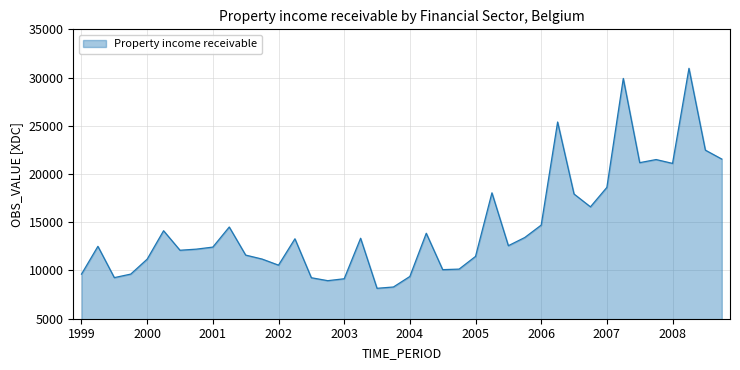

What is the difference between the maximum and minimum values?

22805.7